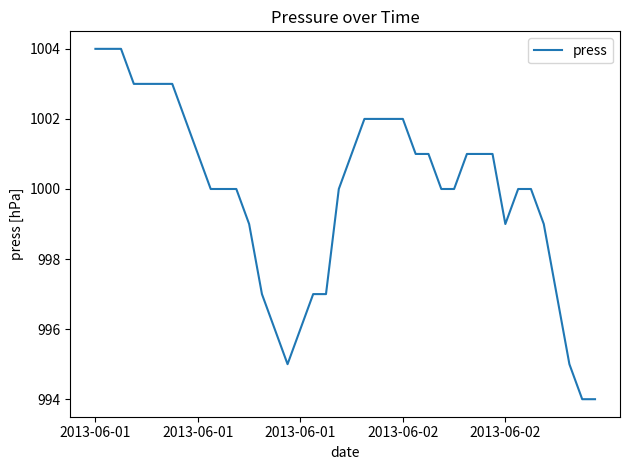

Reading left to right, transcribe all the data shown in this chart.

1004	1004	1004	1003	1003	1003	1003	1002	1001	1000	1000	1000	999	997	996	995	996	997	997	1000	1001	1002	1002	1002	1002	1001	1001	1000	1000	1001	1001	1001	999	1000	1000	999	997	995	994	994